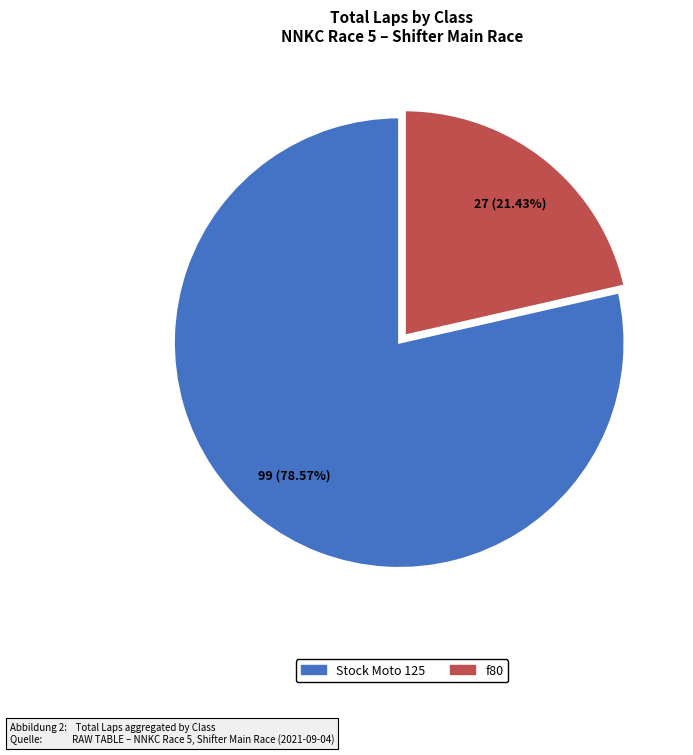

Between f80 and Stock Moto 125, which is larger?

Stock Moto 125